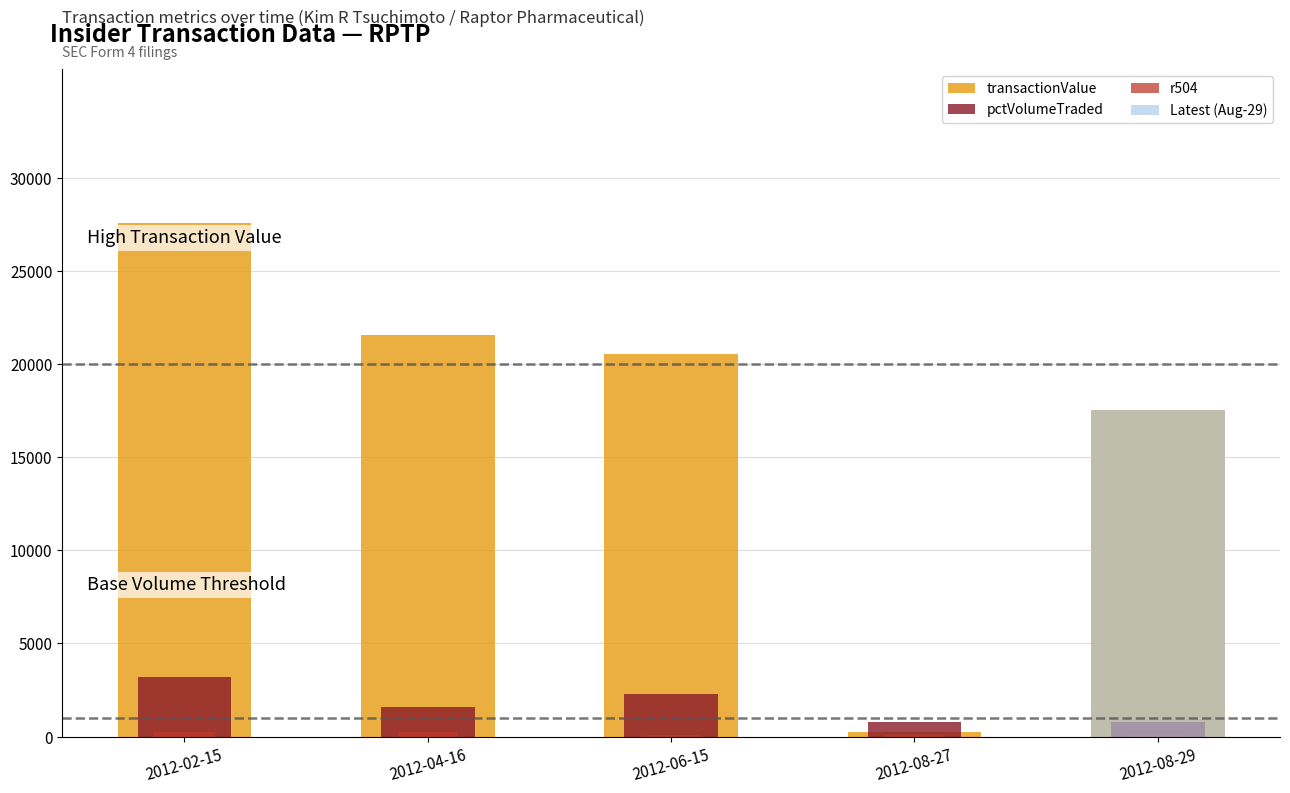

Is it true that pctVolumeTraded equals 265 at 2012-08-27?

False